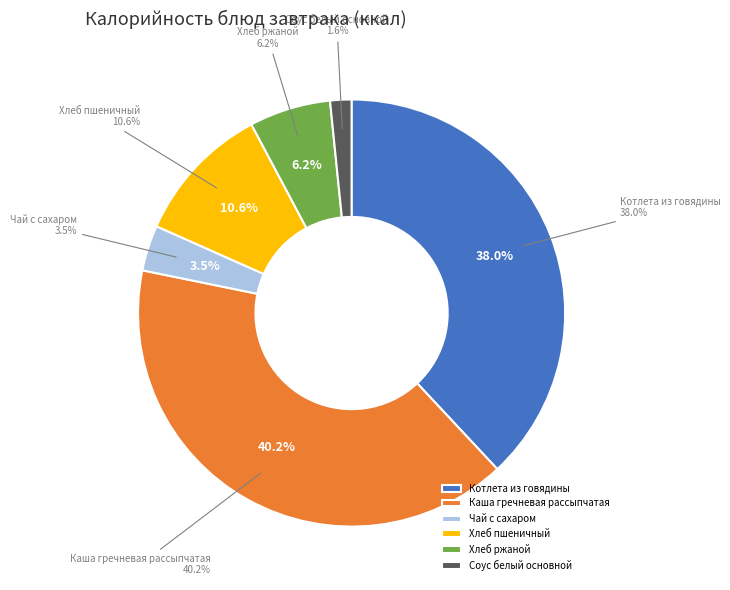

How many slices are in this pie chart?

6